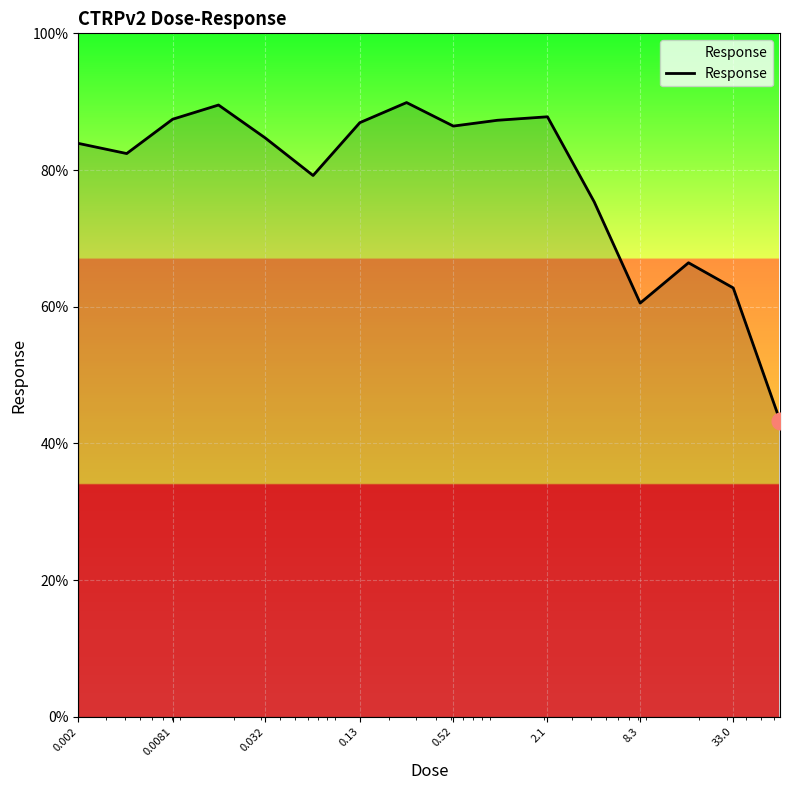

What is the maximum value shown in the chart?

89.9